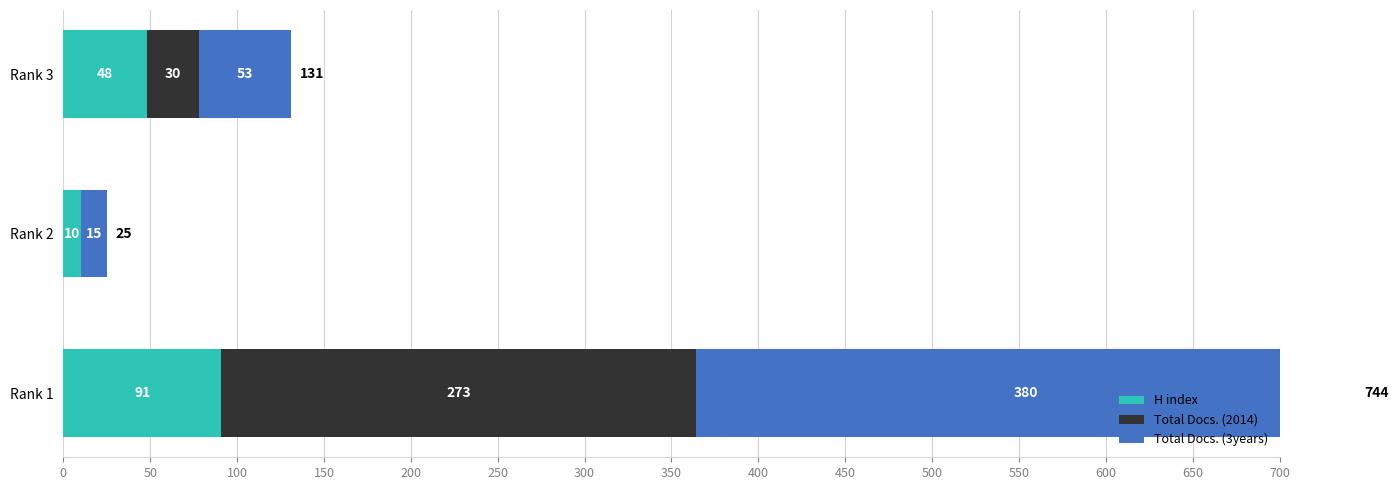

Which series has the largest range (max minus min)?

Total Docs. (3years)